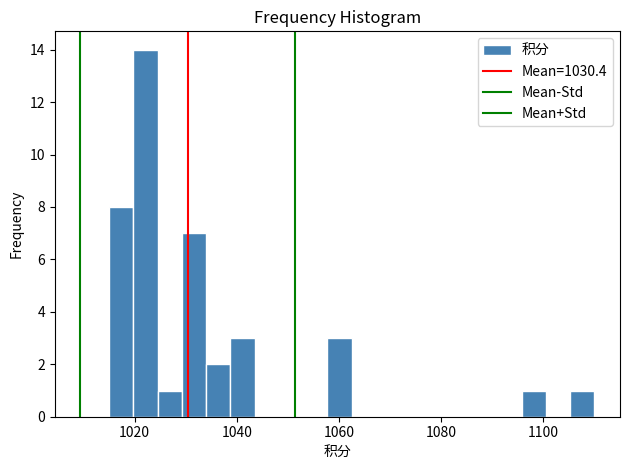

Around what value on the x-axis is the tallest bar? Give the approximate position of its centre, as read against the axis.

1022